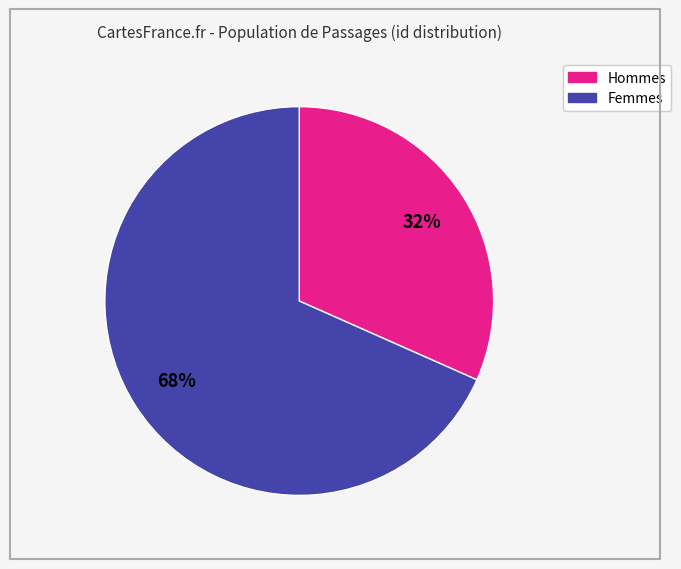

Is there any slice that represents more than half of the pie?

Yes